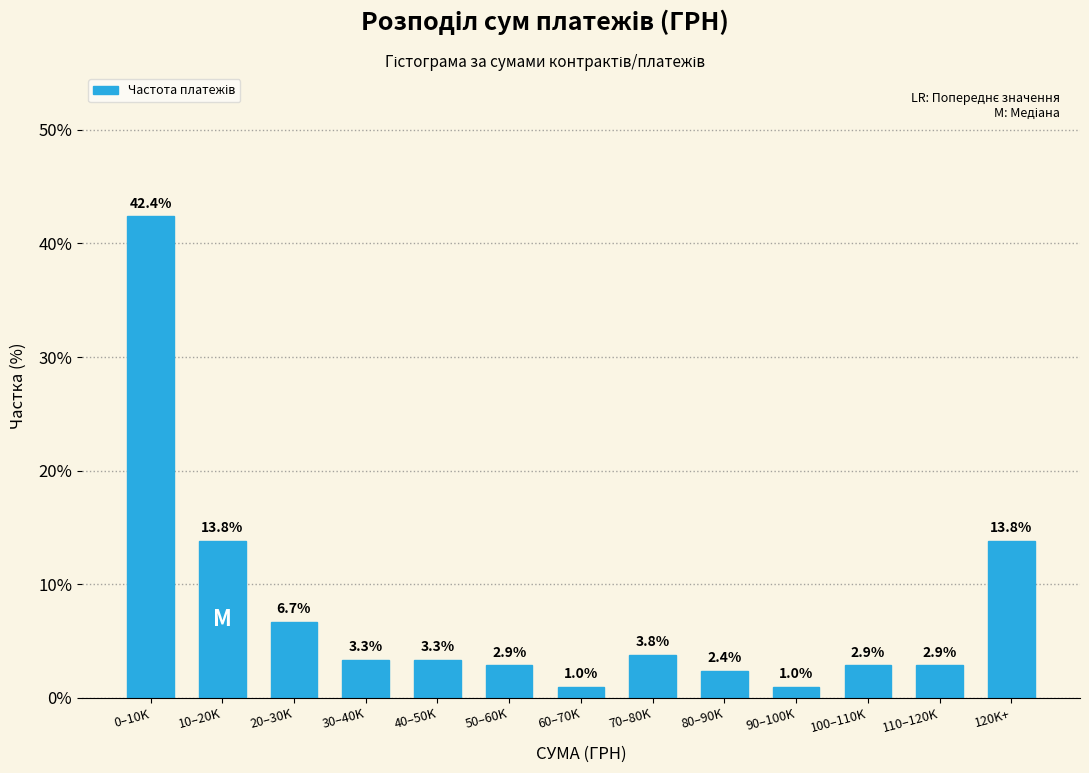

Reading left to right, what are all the values shown in this chart?

0–10K=42.4	10–20K=13.8	20–30K=6.7	30–40K=3.3	40–50K=3.3	50–60K=2.9	60–70K=1.0	70–80K=3.8	80–90K=2.4	90–100K=1.0	100–110K=2.9	110–120K=2.9	120K+=13.8